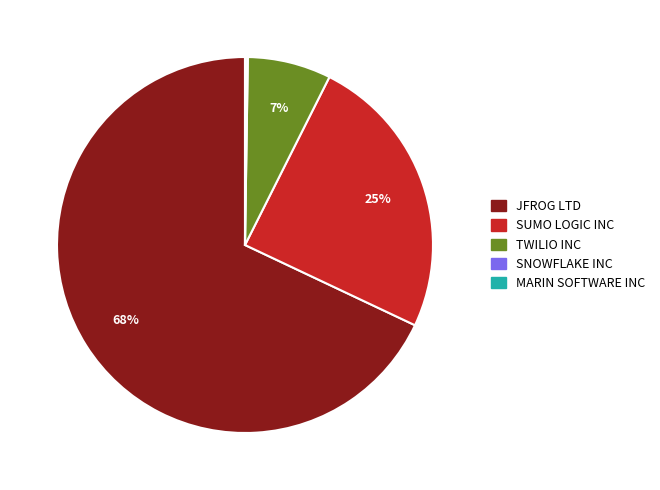

What is the majority slice?

JFROG LTD